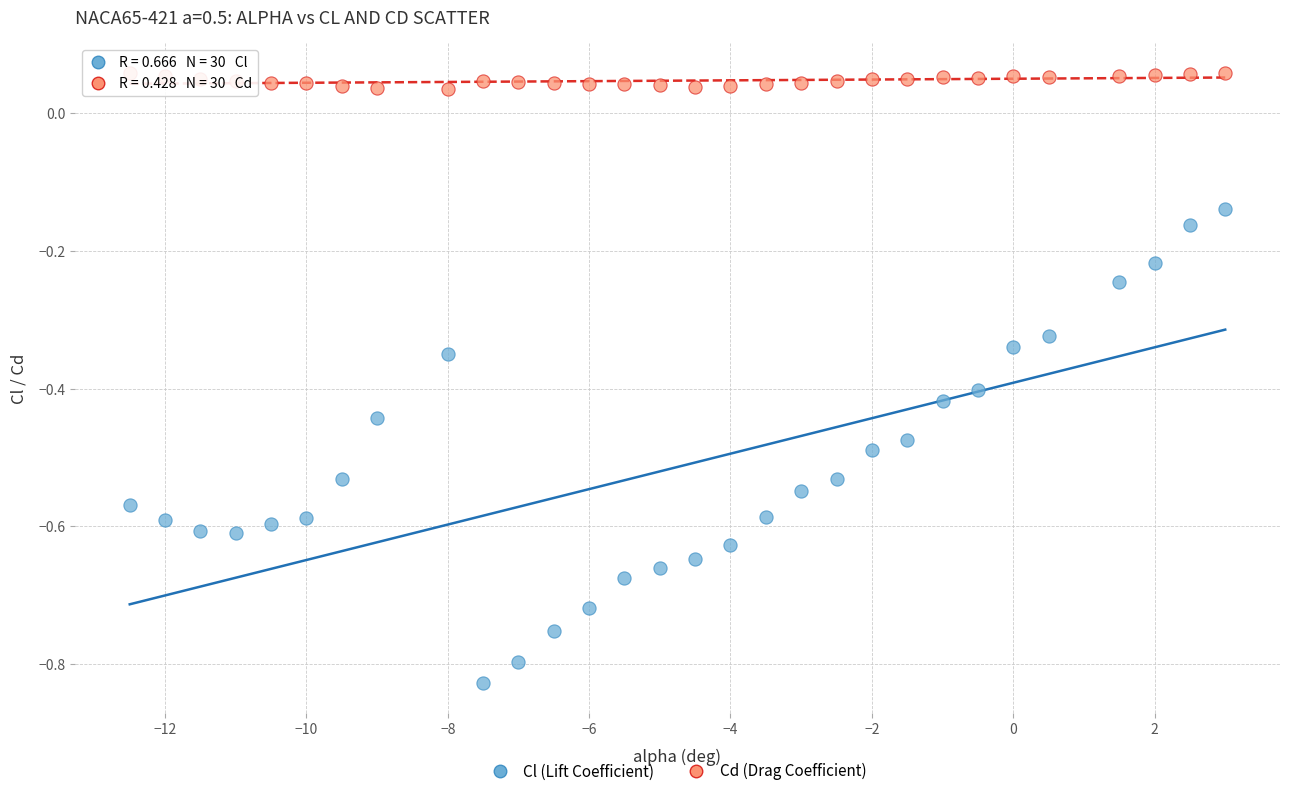

Across all data points, what is the range of X values (max minus min)?

15.5